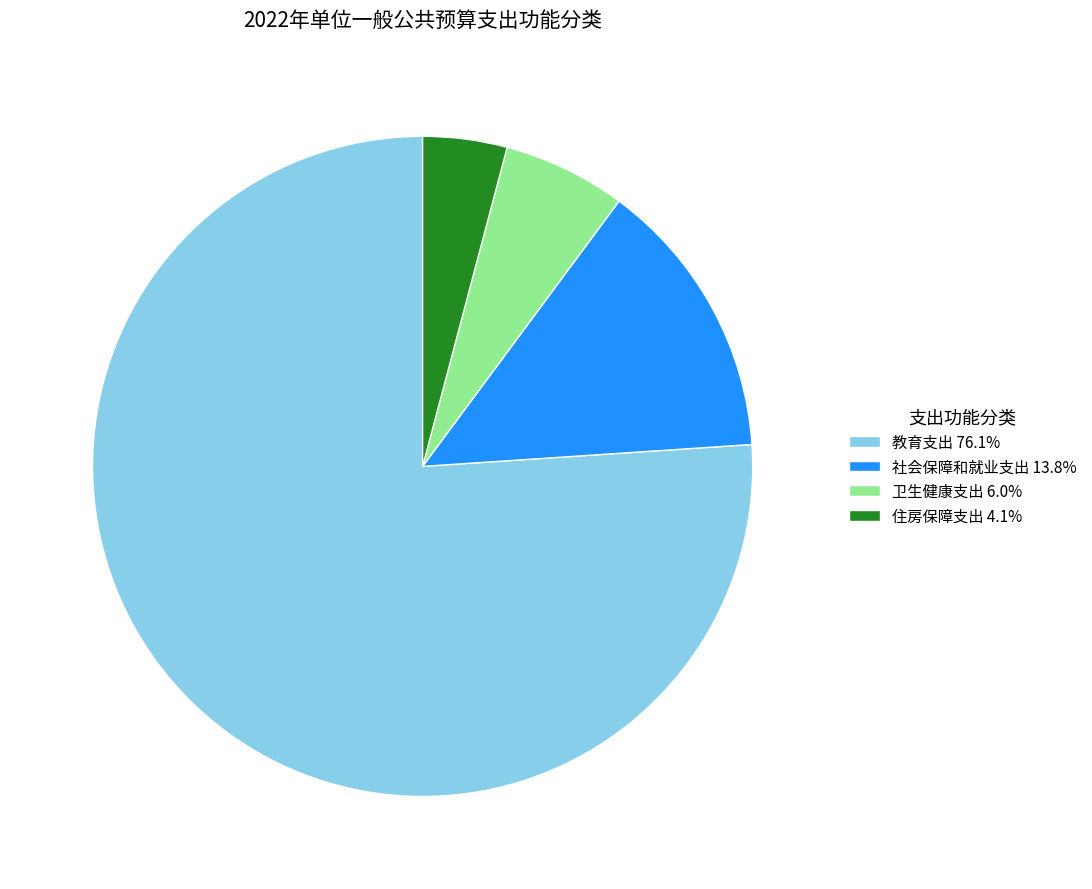

How many slices are in this pie chart?

4